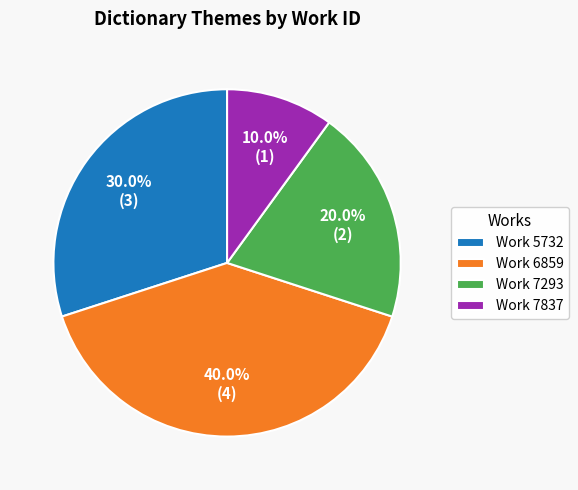

Which category has the smallest portion of the pie?

Work 7837